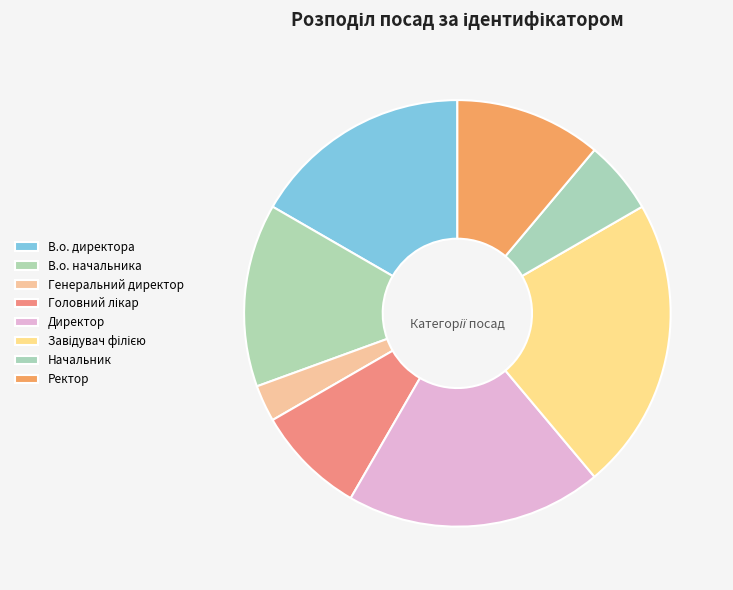

How many slices are in this pie chart?

8